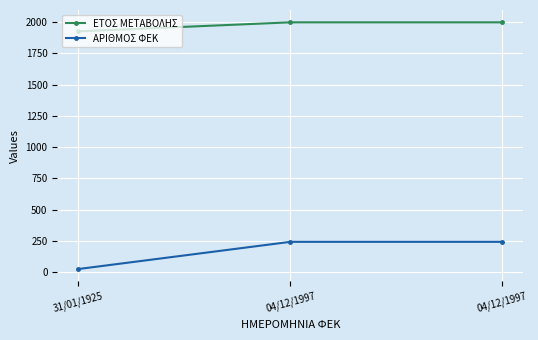

How many lines are shown in the chart?

2